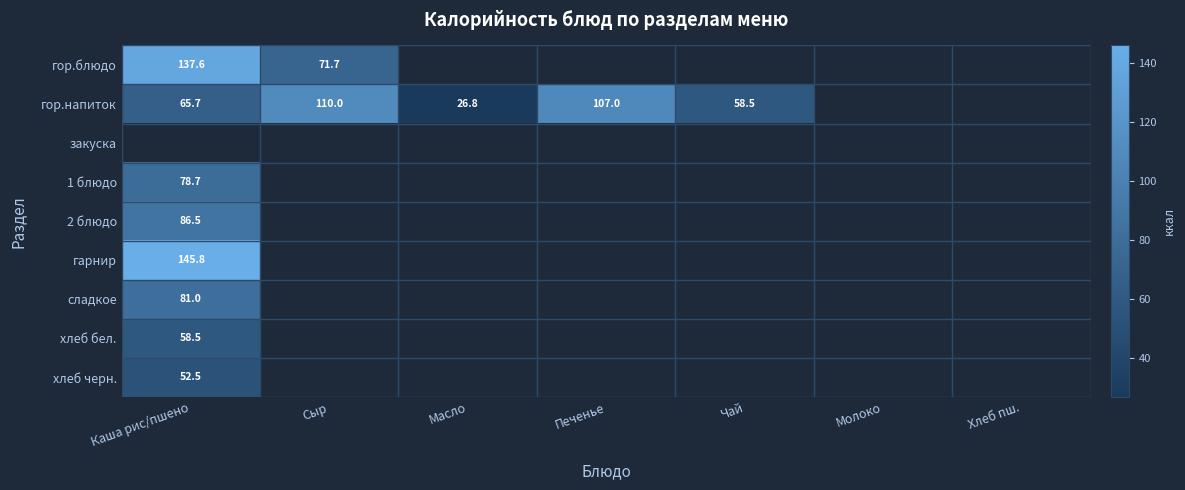

Read the 1 блюдо value at Каша рис/пшено.

78.7